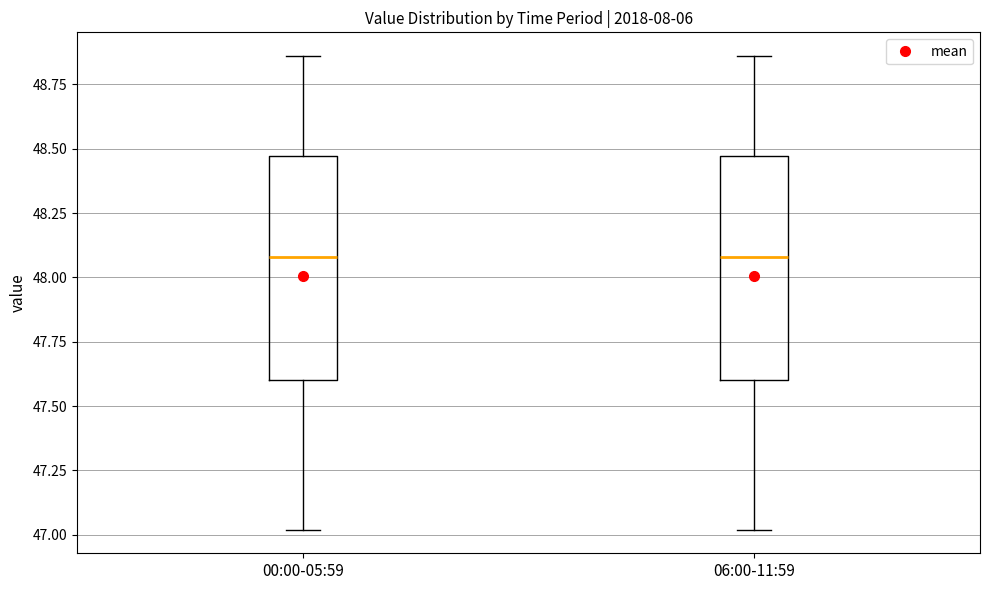

Where does the lower whisker of the box for 06:00-11:59 end on the y-axis? The values are not printed on the chart, so give them approximately, as read against the axis.

47.00